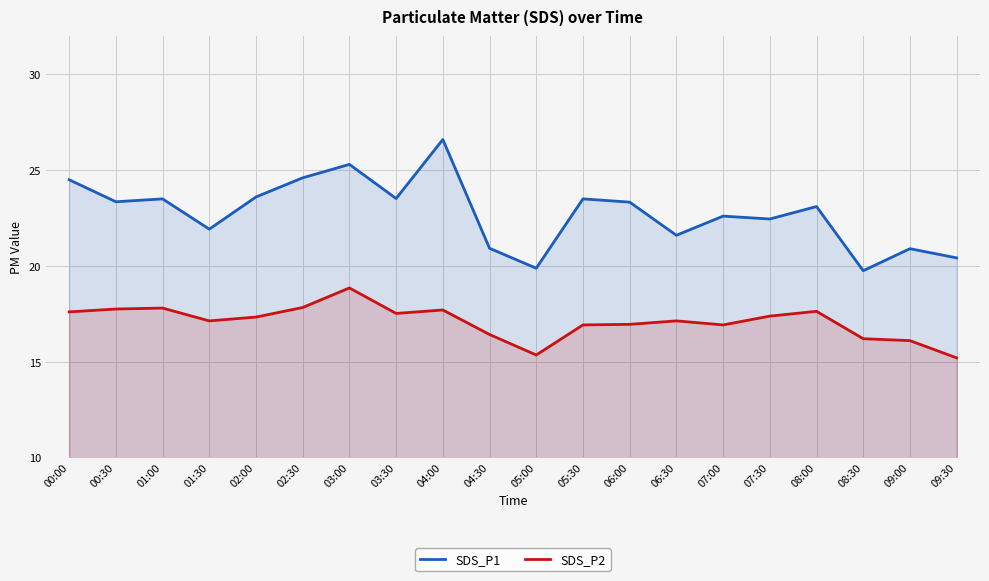

True or false: SDS_P2 has more than 2 interior local peaks.

True